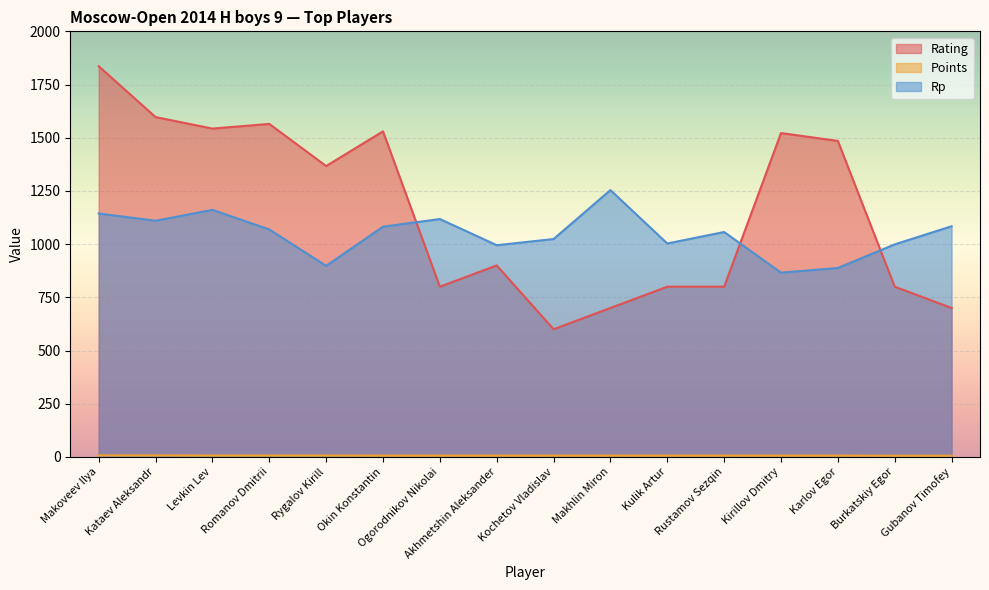

At which label does Rp first exceed 1069?

Makoveev Ilya